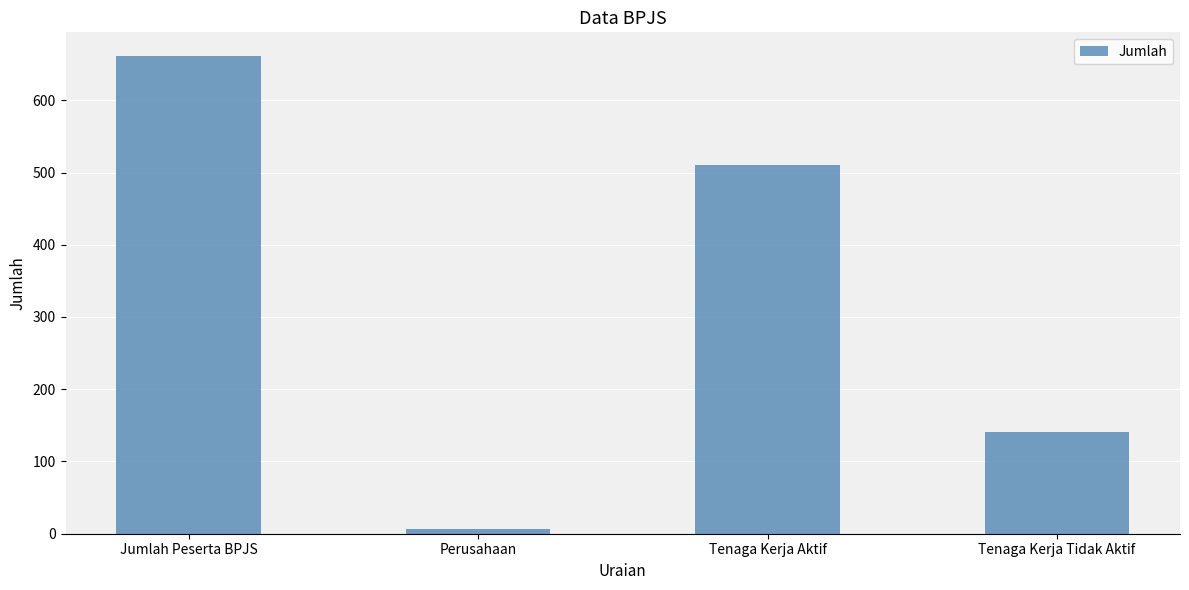

List the labels in order of value, largest first.

Jumlah Peserta BPJS, Tenaga Kerja Aktif, Tenaga Kerja Tidak Aktif, Perusahaan